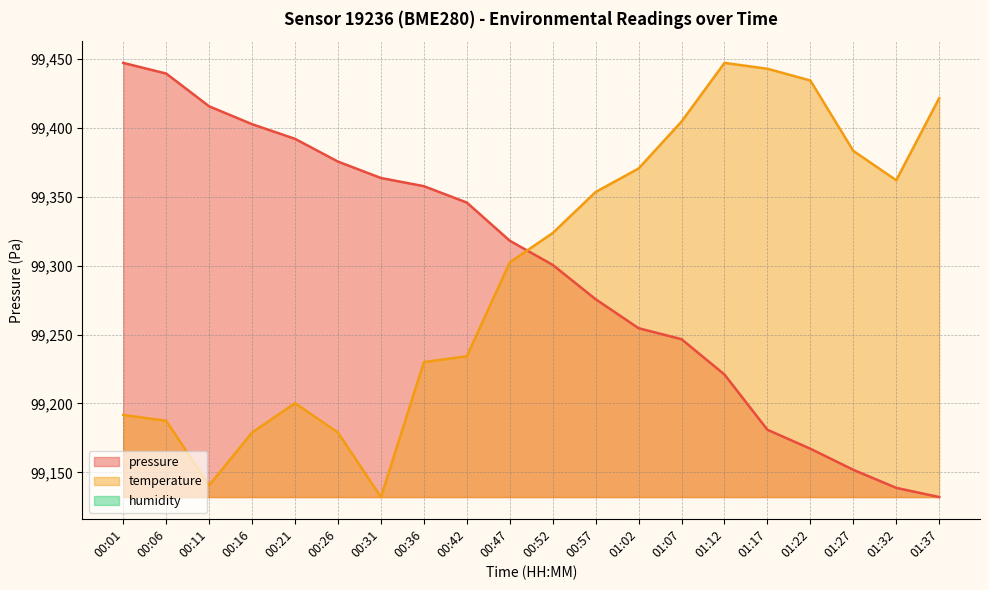

What is the label of the 16th point from the left?

01:17